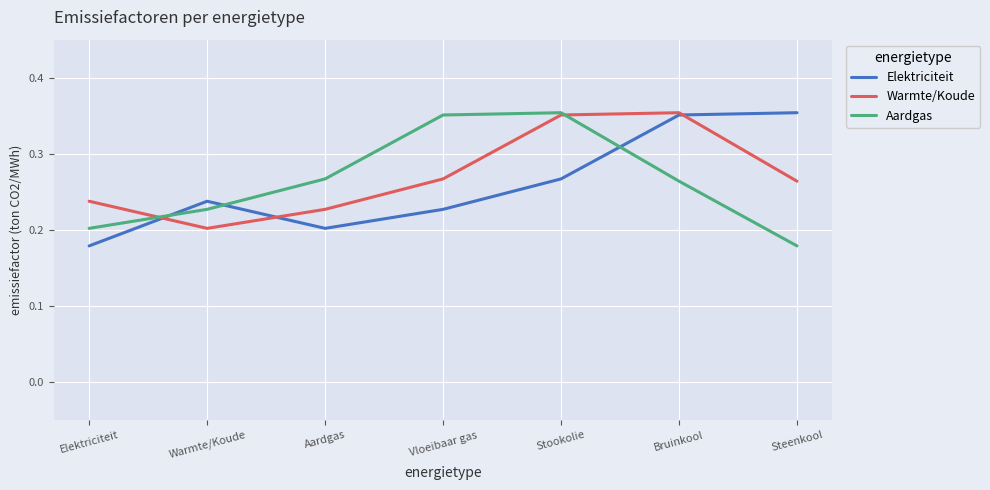

Is it true that Aardgas equals 0.3 at Elektriciteit?

False